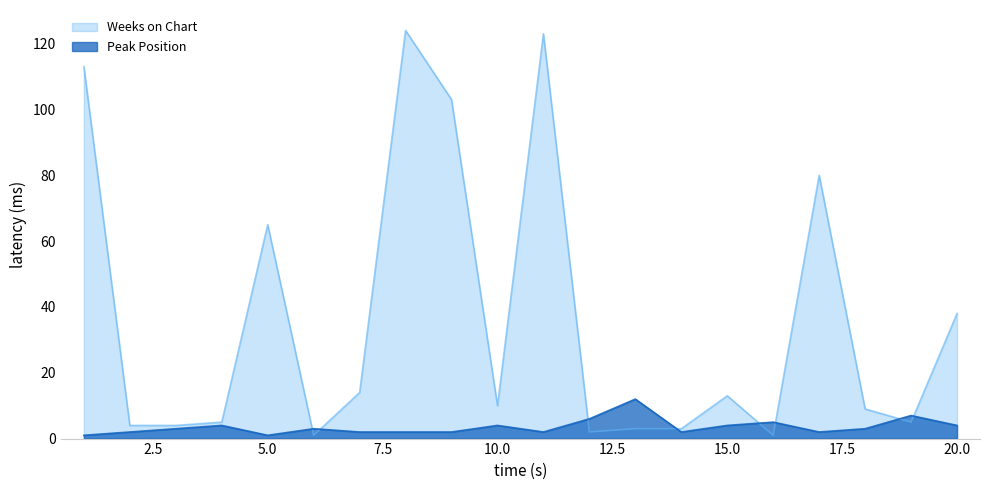

What is the lowest value of the Weeks on Chart series?

1